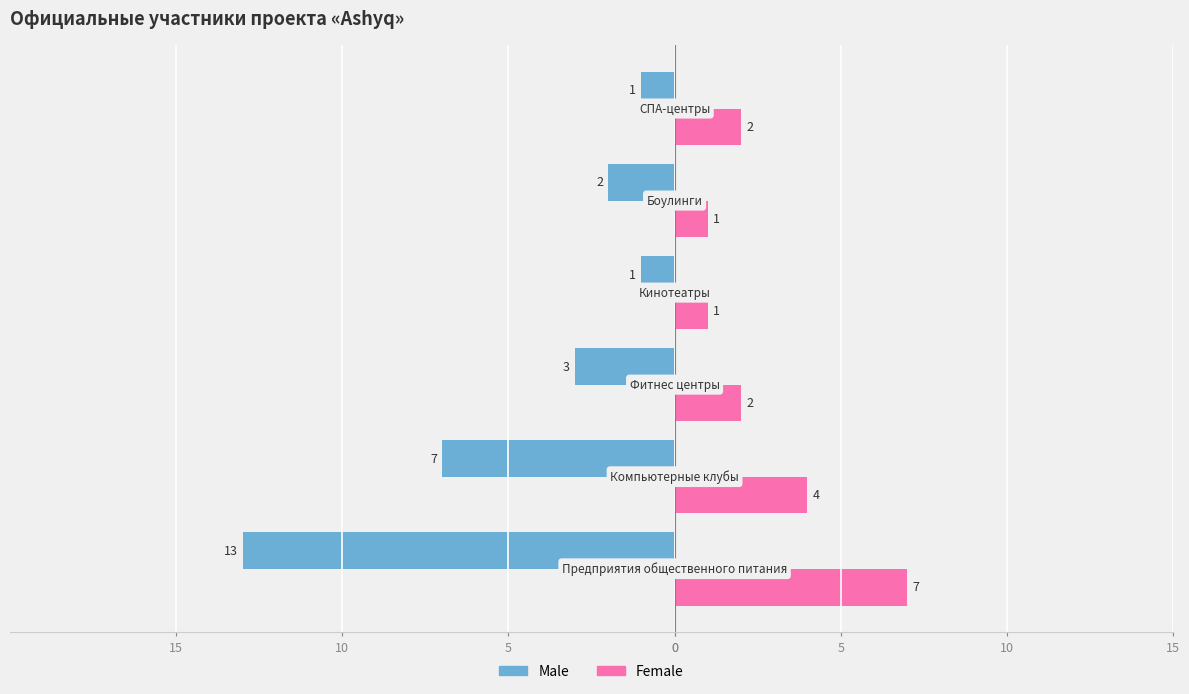

What are all the series names shown in the legend?

Male, Female